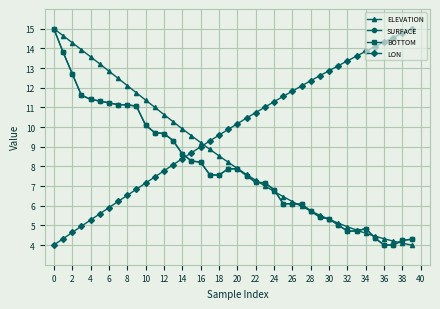

What is the greatest value displayed?

15.0